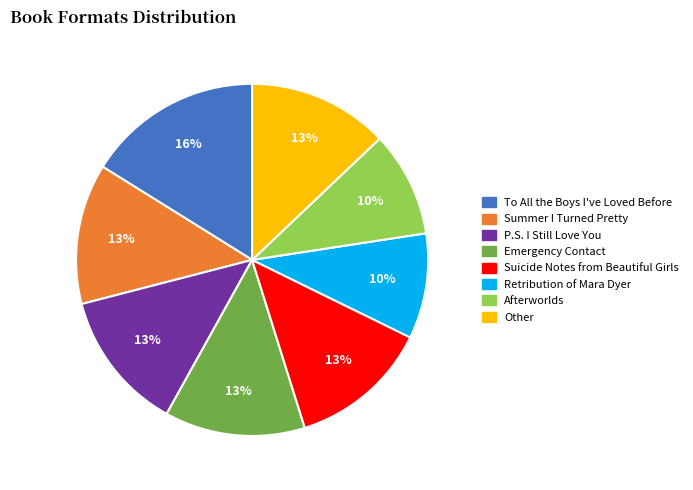

Which category has the biggest portion of the pie?

To All the Boys I've Loved Before